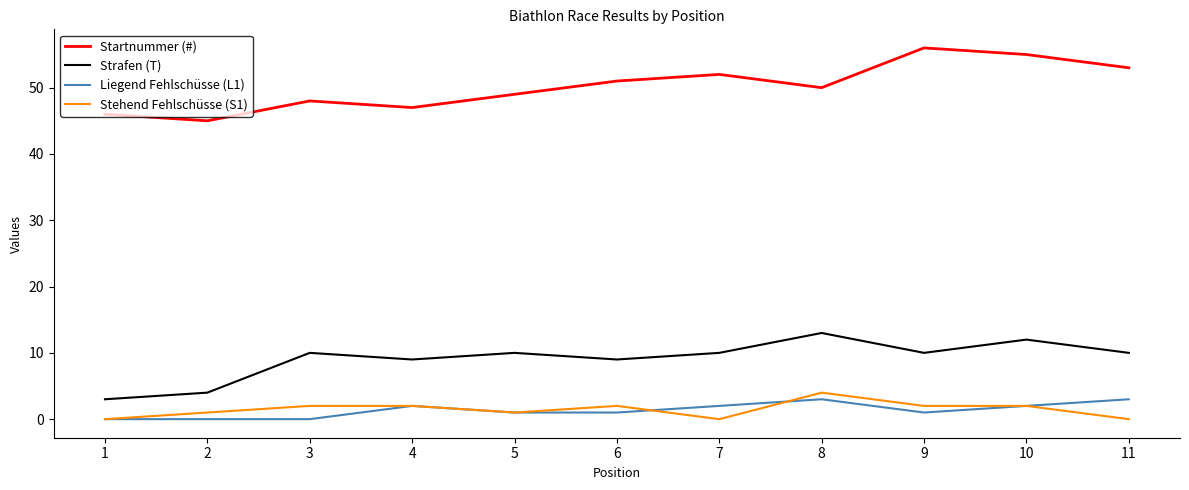

What is the sum of all Strafen (T) values?

100